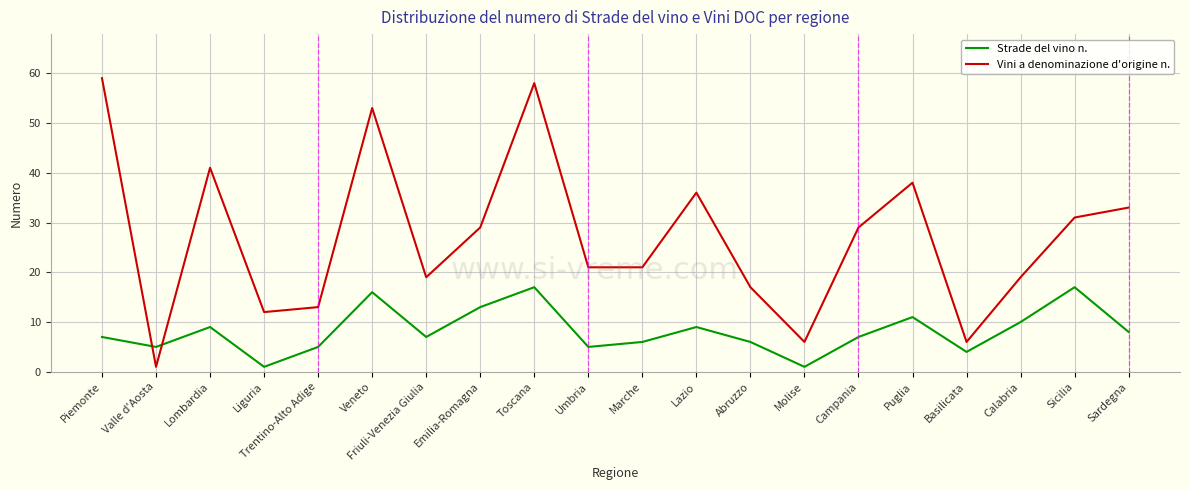

Reading left to right, list all the values displayed in this chart.

Strade del vino n.: Piemonte=7	Valle d'Aosta=5	Lombardia=9	Liguria=1	Trentino-Alto Adige=5	Veneto=16	Friuli-Venezia Giulia=7	Emilia-Romagna=13	Toscana=17	Umbria=5	Marche=6	Lazio=9	Abruzzo=6	Molise=1	Campania=7	Puglia=11	Basilicata=4	Calabria=10	Sicilia=17	Sardegna=8
Vini a denominazione d'origine n.: Piemonte=59	Valle d'Aosta=1	Lombardia=41	Liguria=12	Trentino-Alto Adige=13	Veneto=53	Friuli-Venezia Giulia=19	Emilia-Romagna=29	Toscana=58	Umbria=21	Marche=21	Lazio=36	Abruzzo=17	Molise=6	Campania=29	Puglia=38	Basilicata=6	Calabria=19	Sicilia=31	Sardegna=33